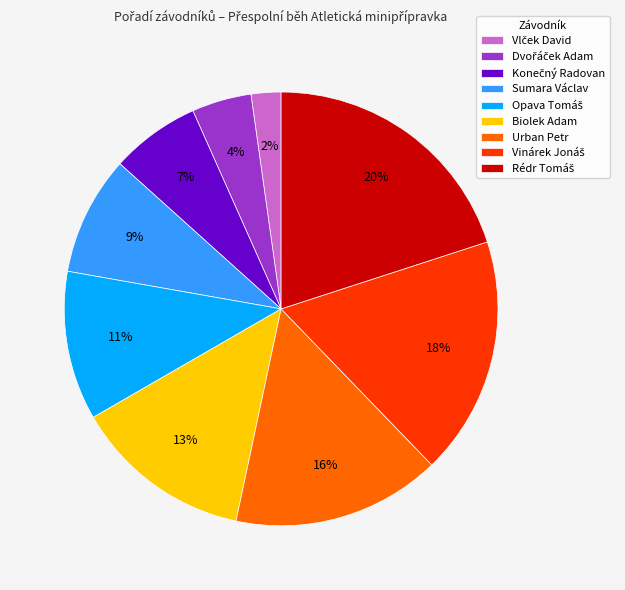

Does Biolek Adam account for over 50% of the chart?

No